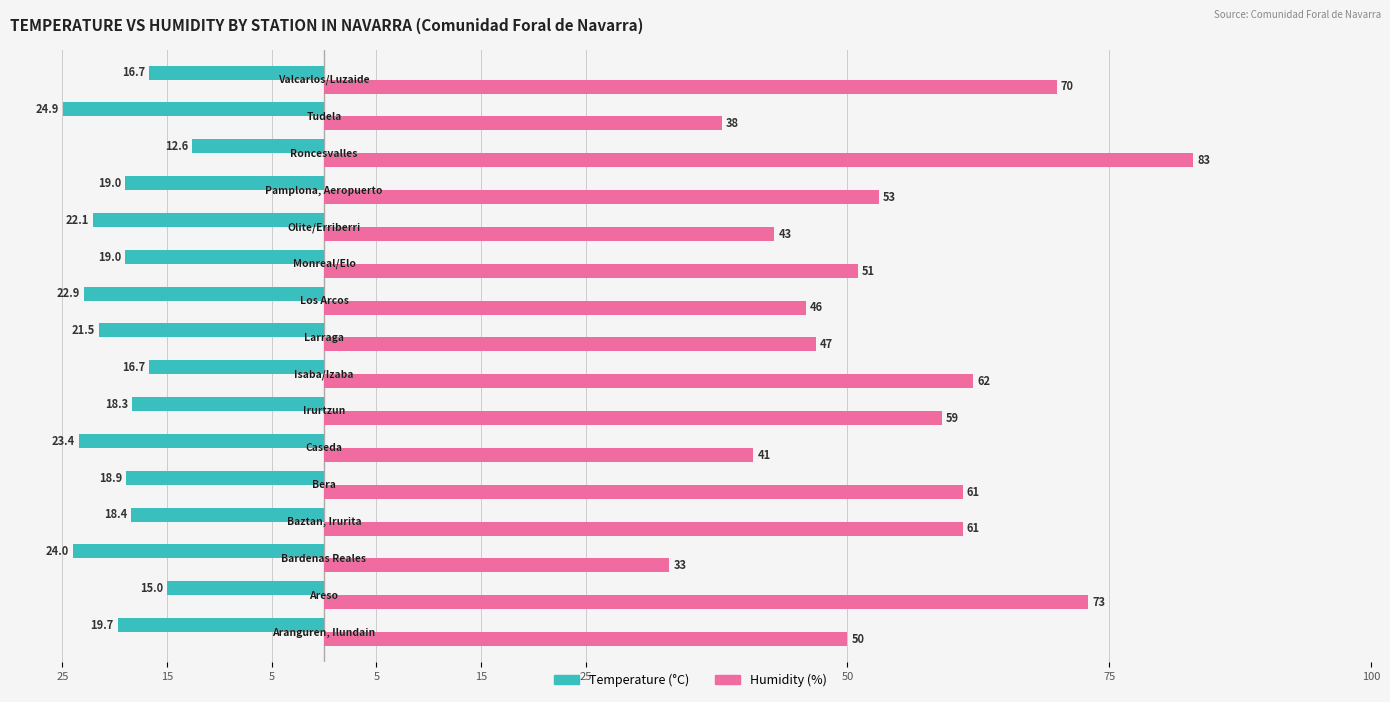

What is the greatest value displayed?

83.0